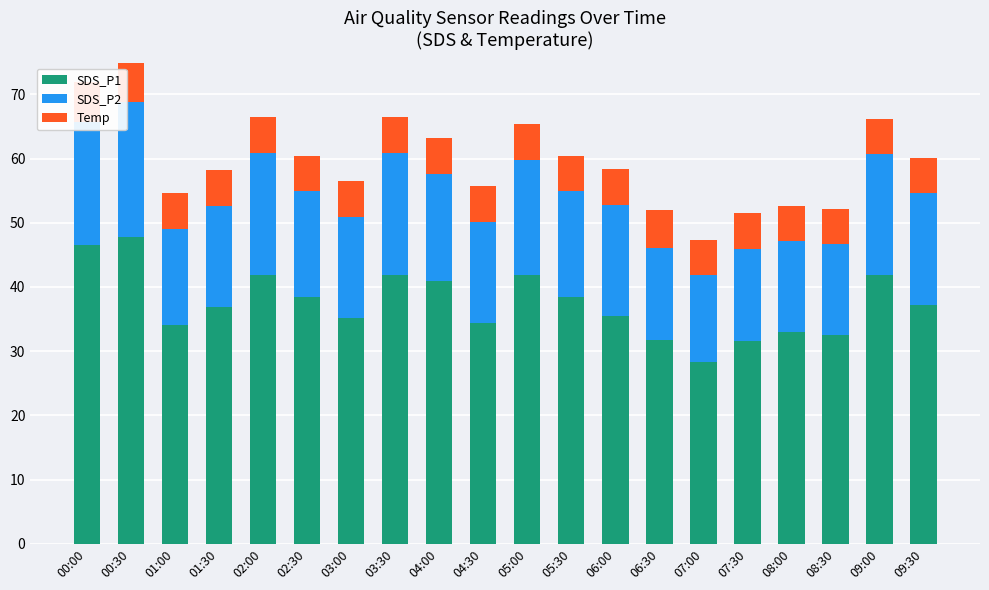

What is the total value across all series at 01:30?

58.2